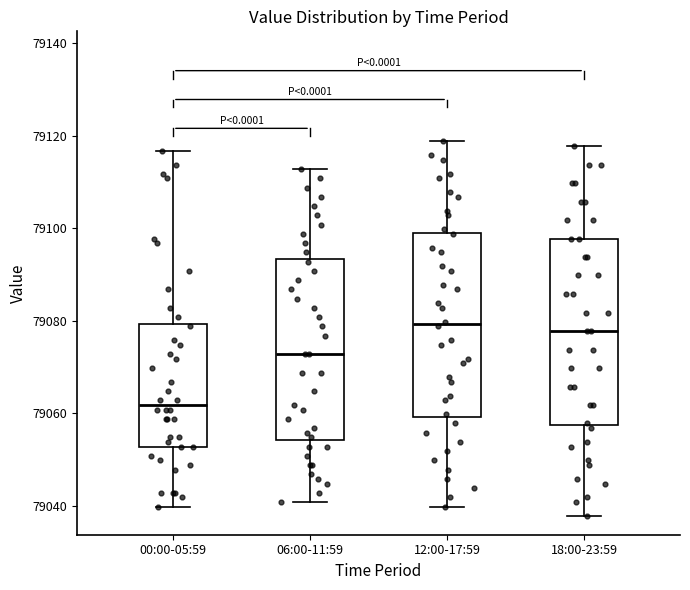

Which box has the lowest median line?

00:00-05:59